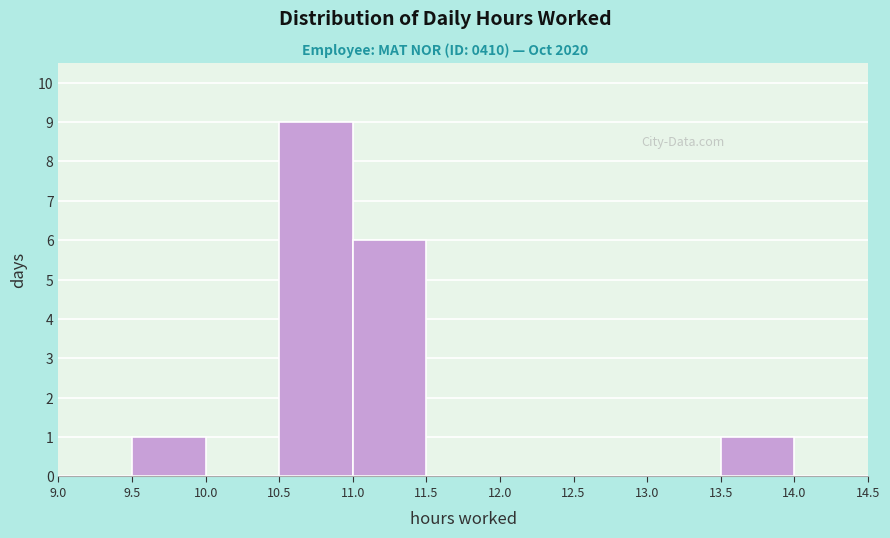

How tall is the bar that spans 13.5 to 14.0 on the x-axis? The values are not printed on the chart, so give them approximately, as read against the axis.

1